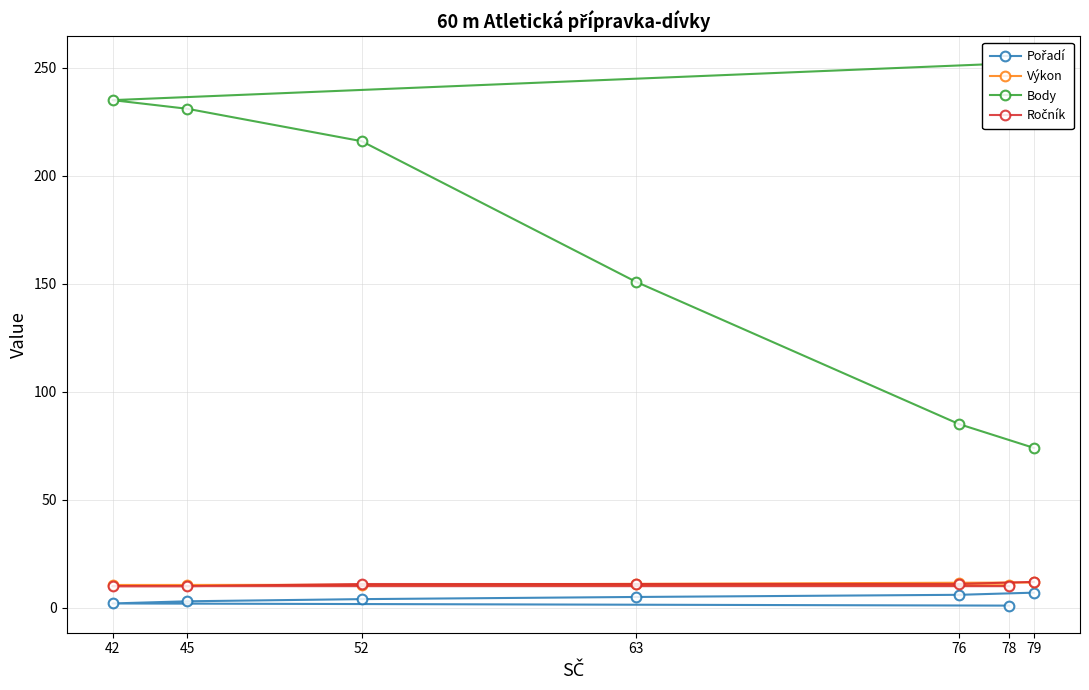

At which category is the sum across all series the highest?

78